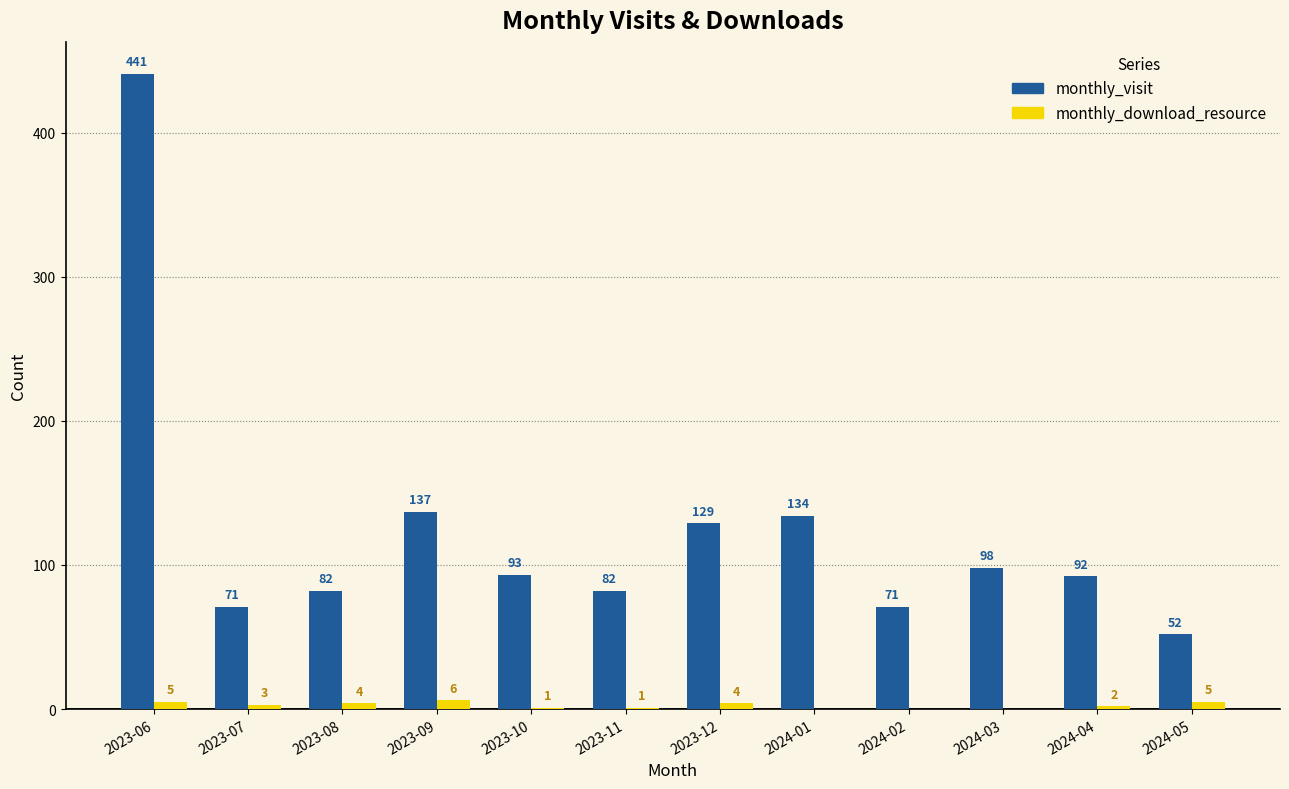

Is the value of monthly_download_resource at 2023-09 greater than the value of monthly_visit at 2024-01?

No